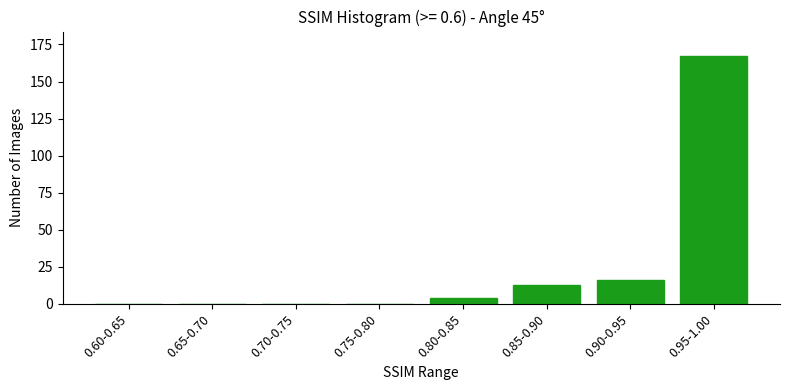

Reading right to left, list all the values displayed in this chart.

0.95-1.00=167	0.90-0.95=16	0.85-0.90=13	0.80-0.85=4	0.75-0.80=0	0.70-0.75=0	0.65-0.70=0	0.60-0.65=0